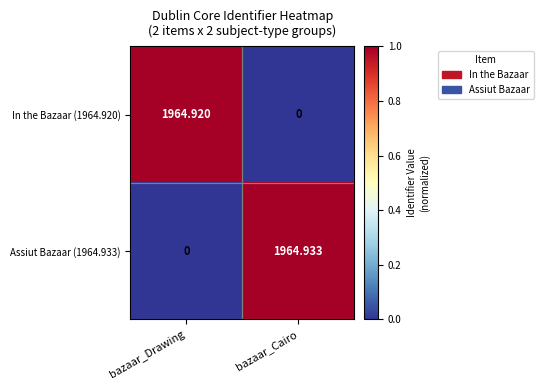

At which label is Assiut Bazaar (1964.933) closest to 982?

bazaar_Drawing